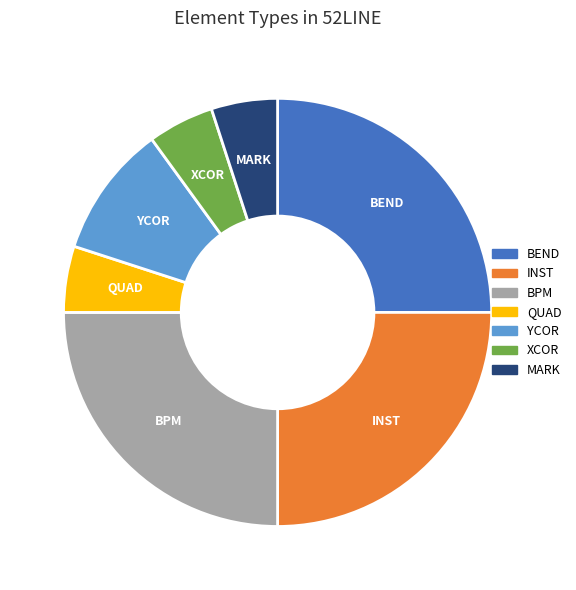

How many slices are in this pie chart?

7